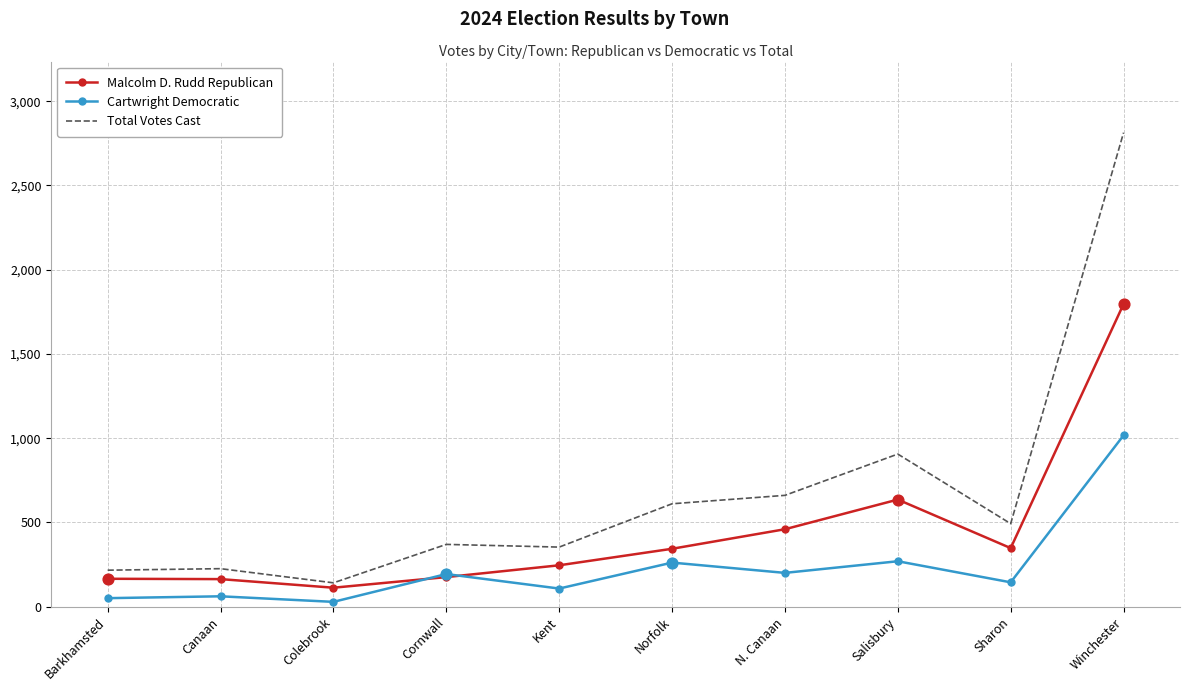

What are all the series names shown in the legend?

Malcolm D. Rudd Republican, Cartwright Democratic, Total Votes Cast